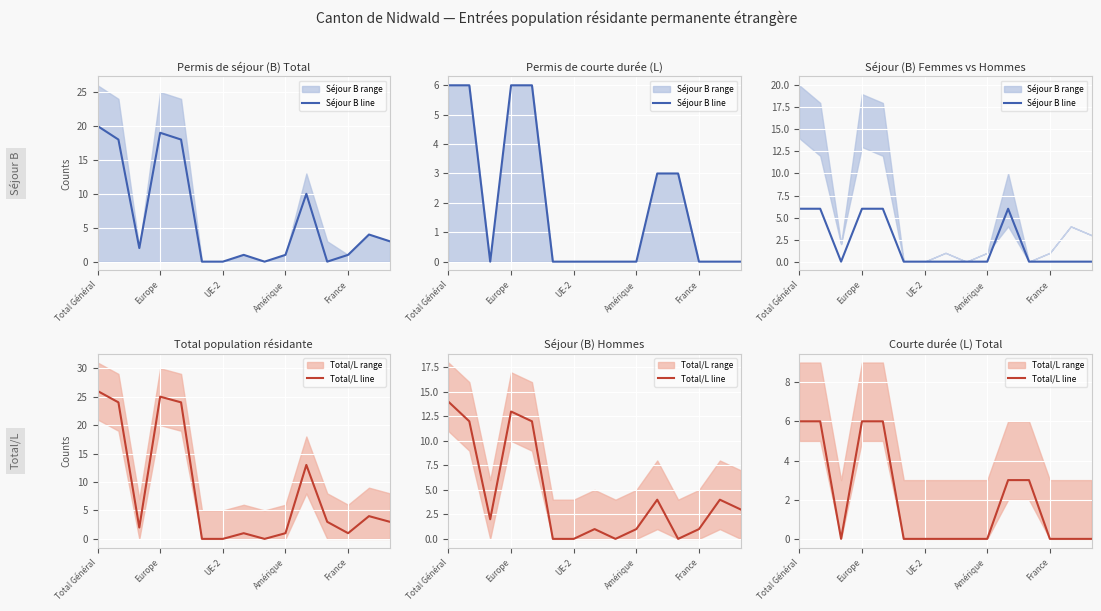

What is the average value of the Séjour B line series?

2